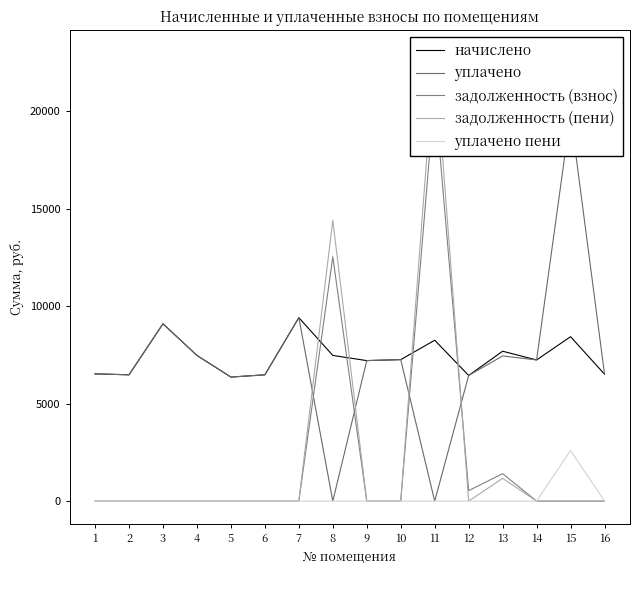

True or false: начислено has a value of 7468.6 at 4.

True